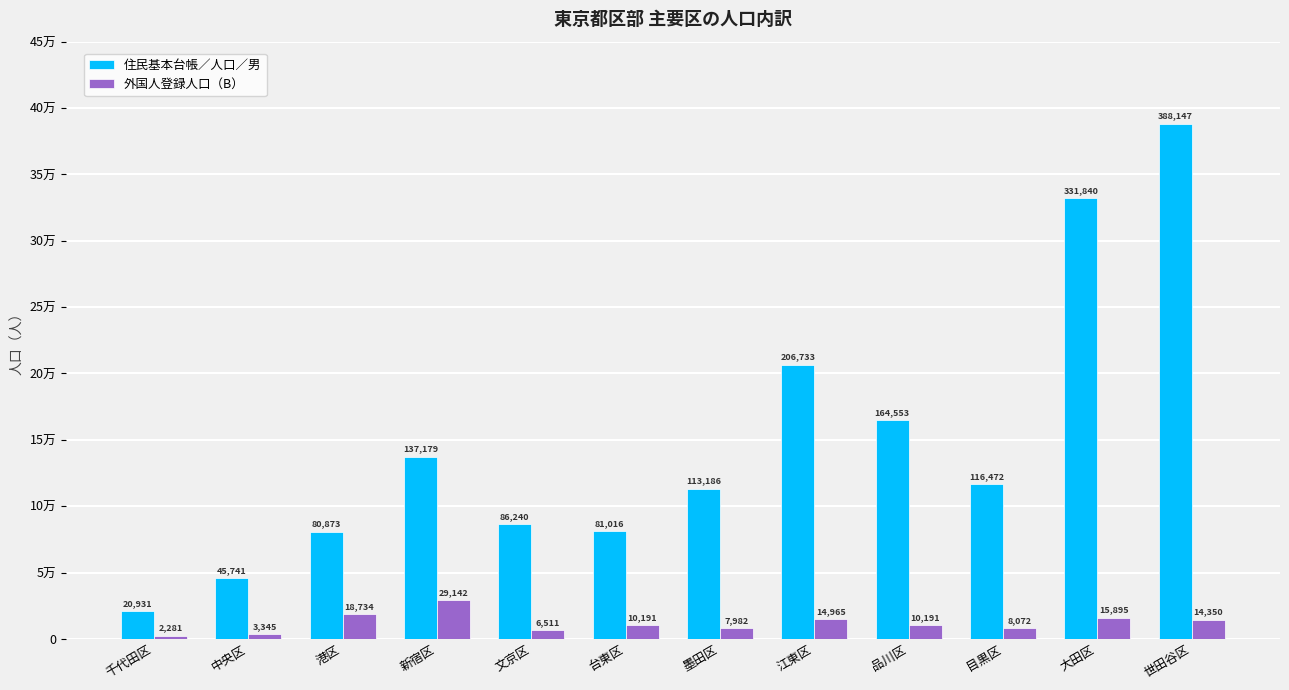

What is the difference between the second highest and minimum values in the 住民基本台帳／人口／男 series?

310909